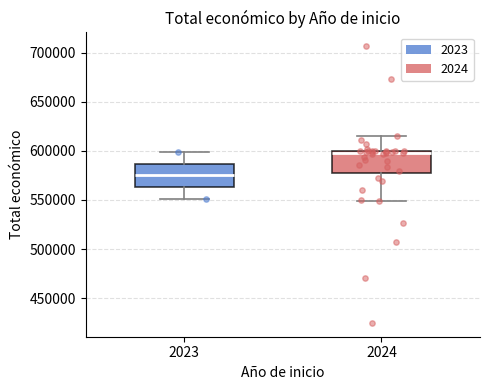

Which box has the highest median line?

2024